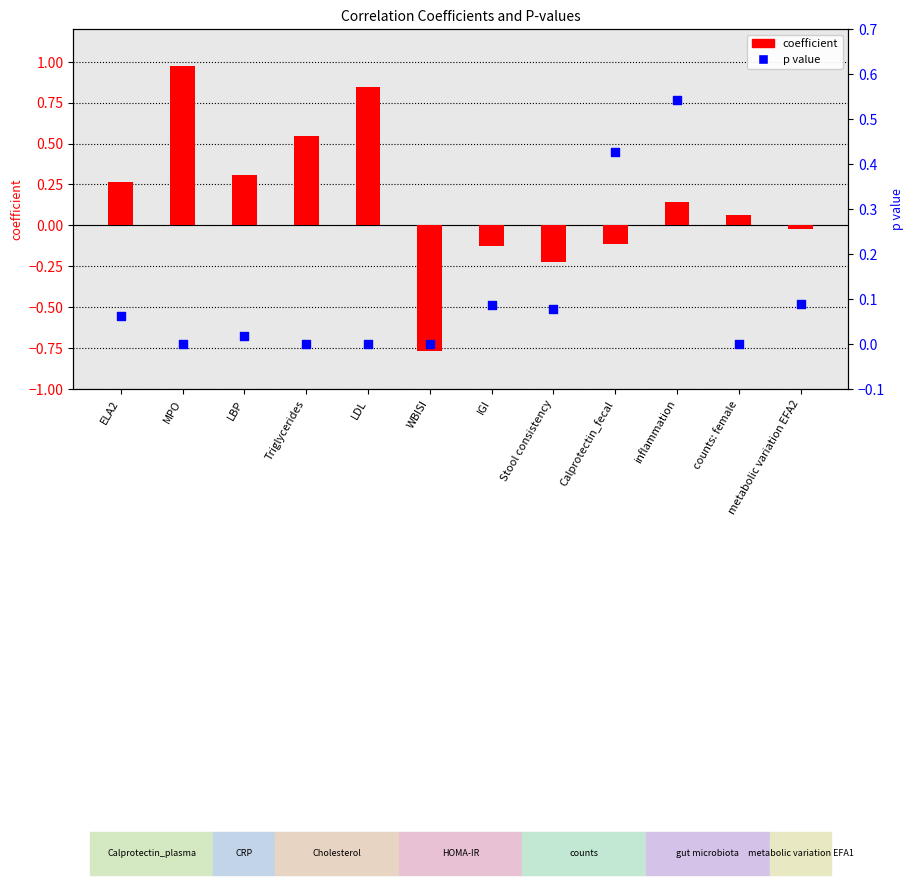

What is the total value across all series at LDL?

0.8